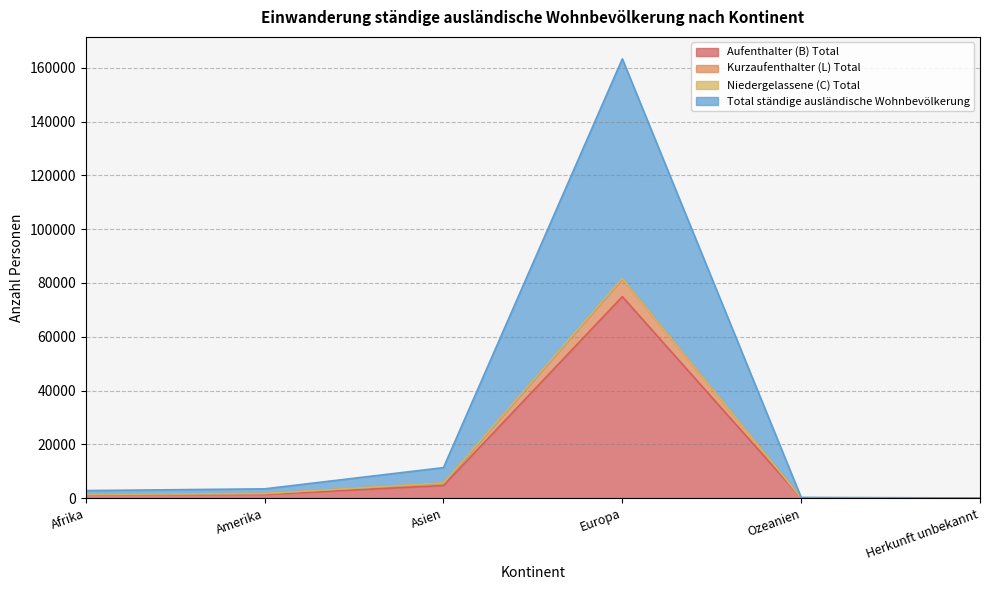

What are all the series names shown in the legend?

Aufenthalter (B) Total, Kurzaufenthalter (L) Total, Niedergelassene (C) Total, Total ständige ausländische Wohnbevölkerung